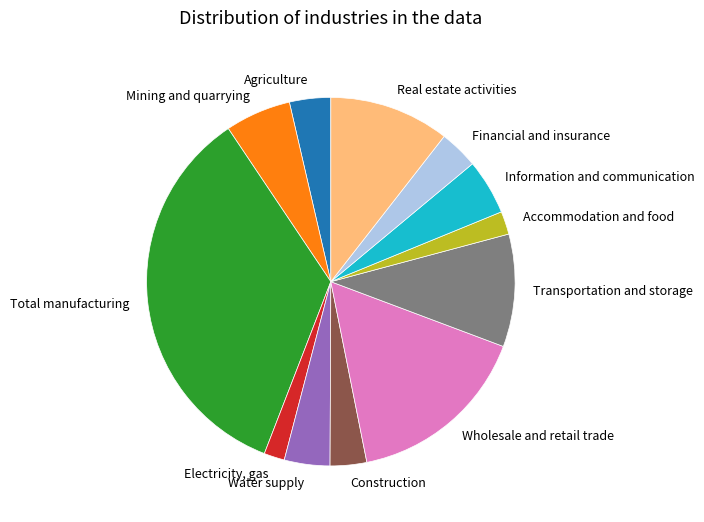

Is Transportation and storage the majority of the pie?

No